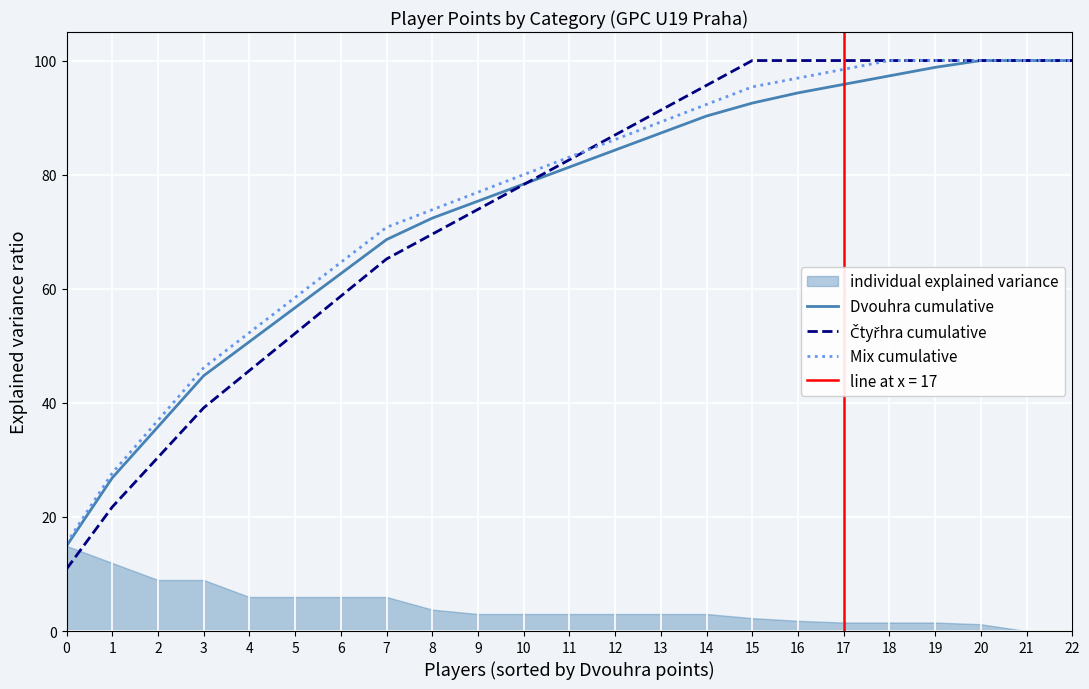

Is it true that Dvouhra cumulative equals 72.4 at 8?

True